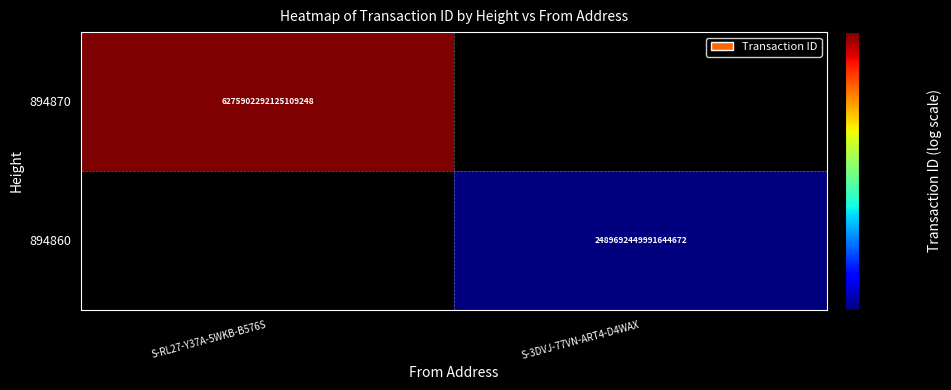

Is it true that 894870 equals 6275902292125109248 at S-RL27-Y37A-5WKB-B576S?

True